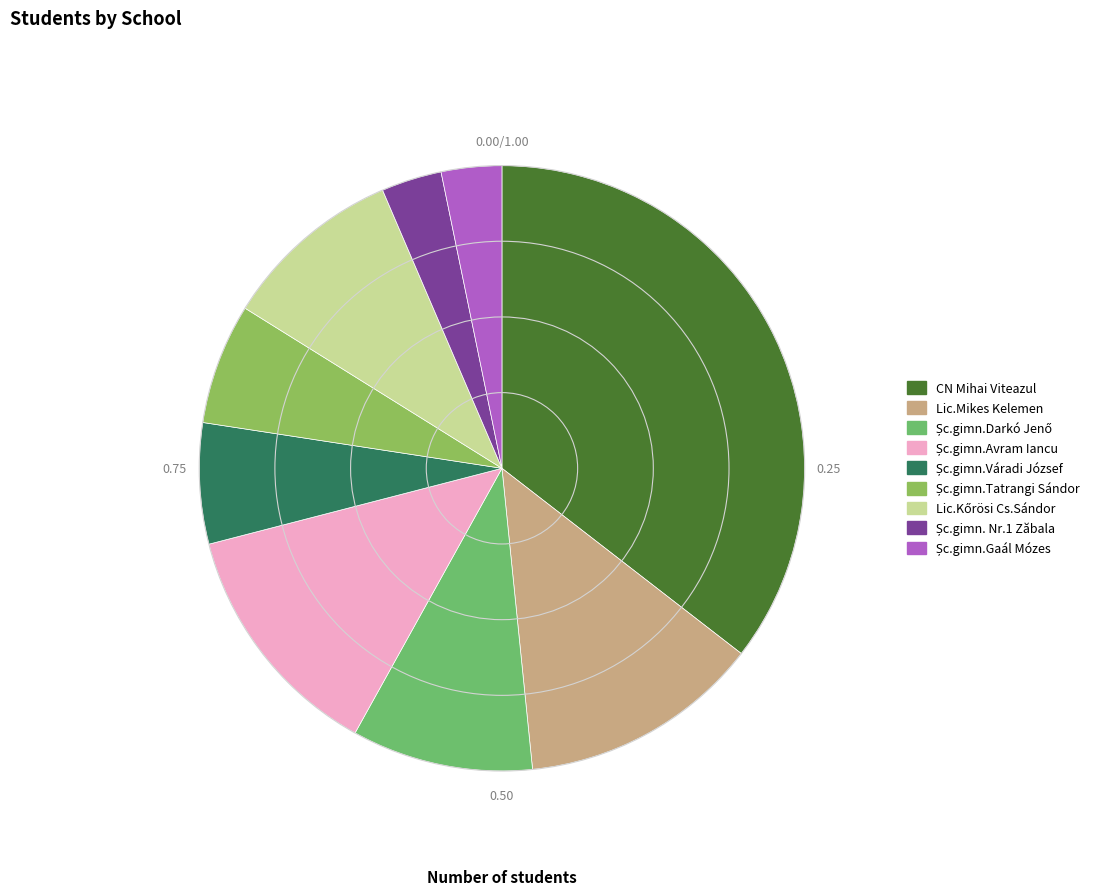

How many segments does this pie chart have?

9